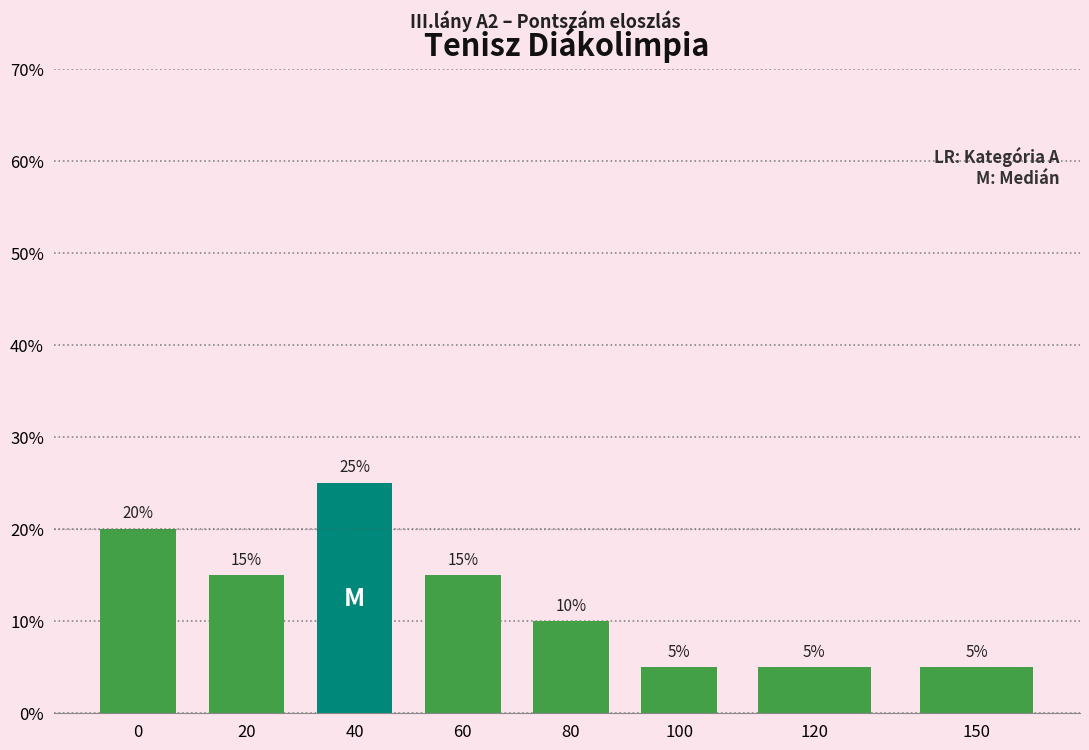

Reading left to right, transcribe all the data shown in this chart.

20	15	25	15	10	5	5	5